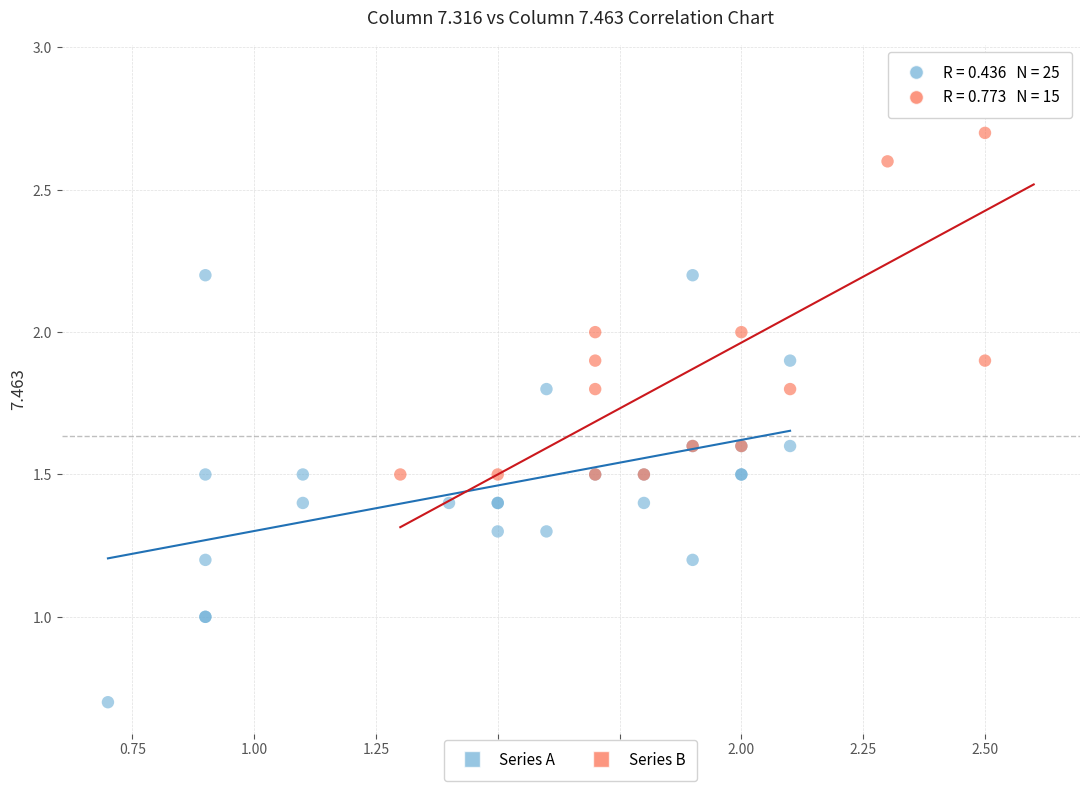

Which series contains the highest Y value?

Series B